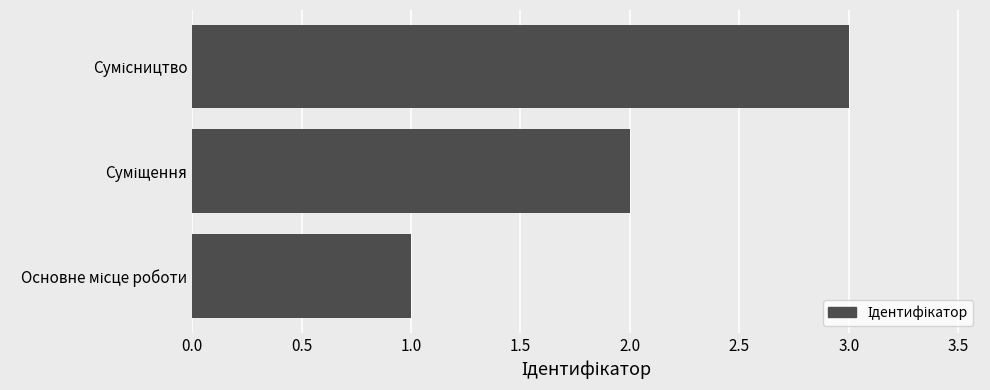

What is the minimum value shown in the chart?

1